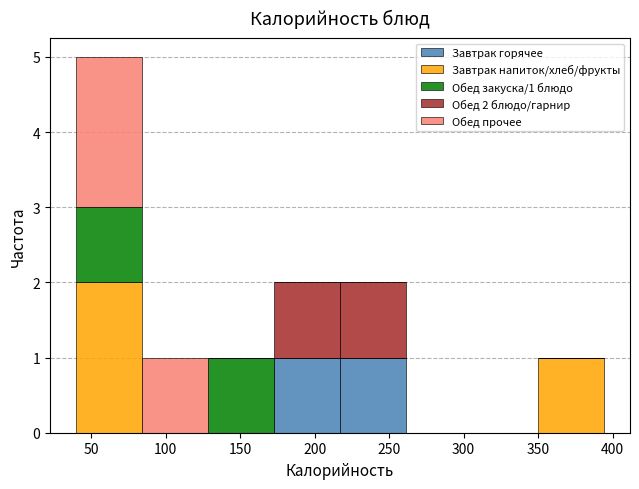

Which range on the x-axis has the tallest stacked bar (by total height)?

40 to 85